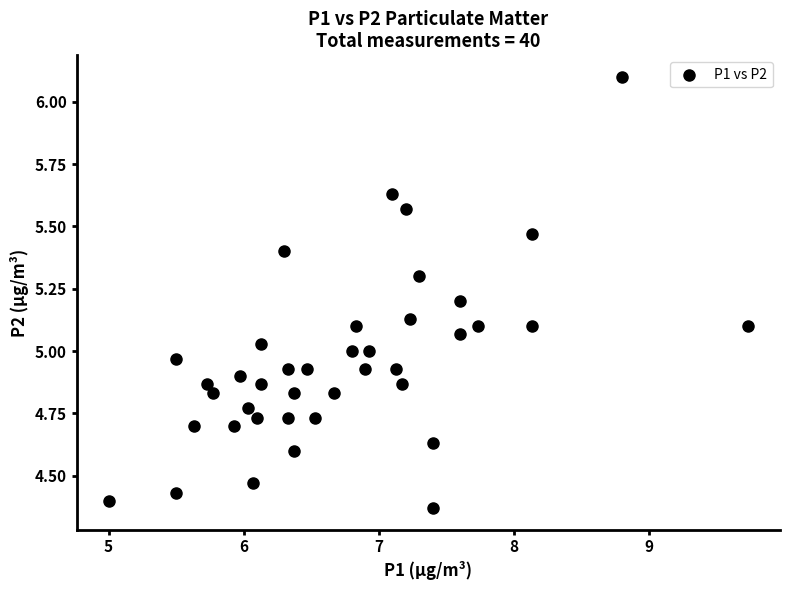

What is the range of Y values (max minus min)?

1.7